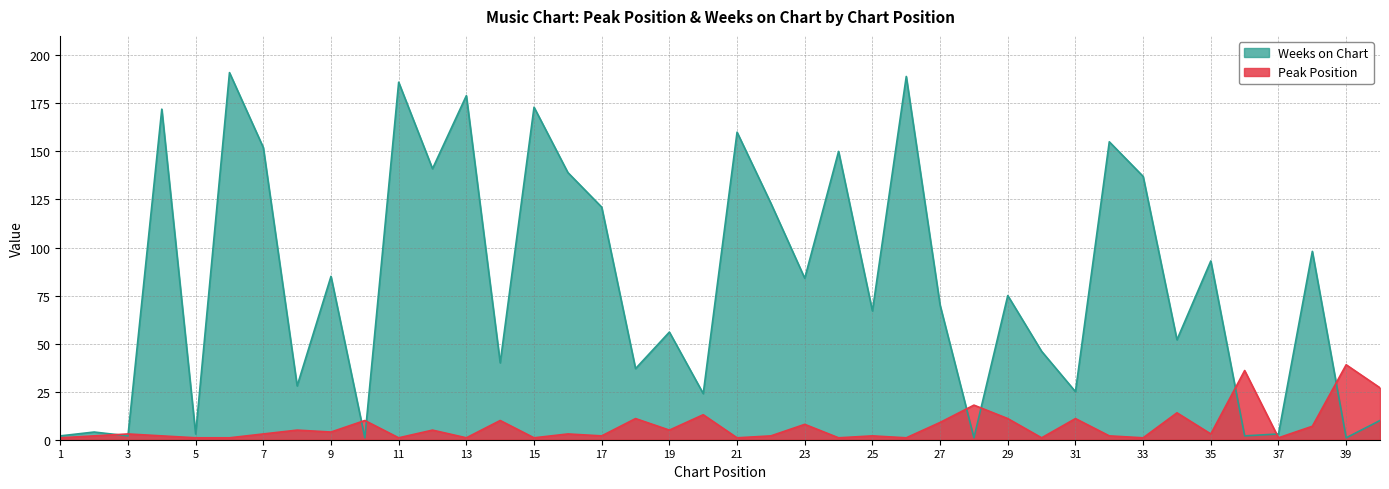

What is the lowest value of the Weeks on Chart series?

1